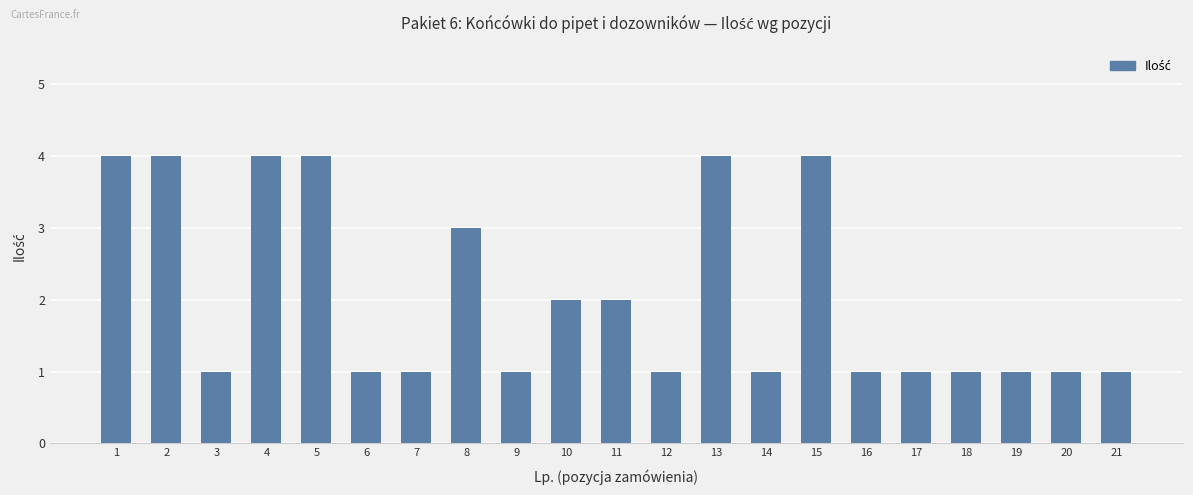

What is the greatest value displayed?

4